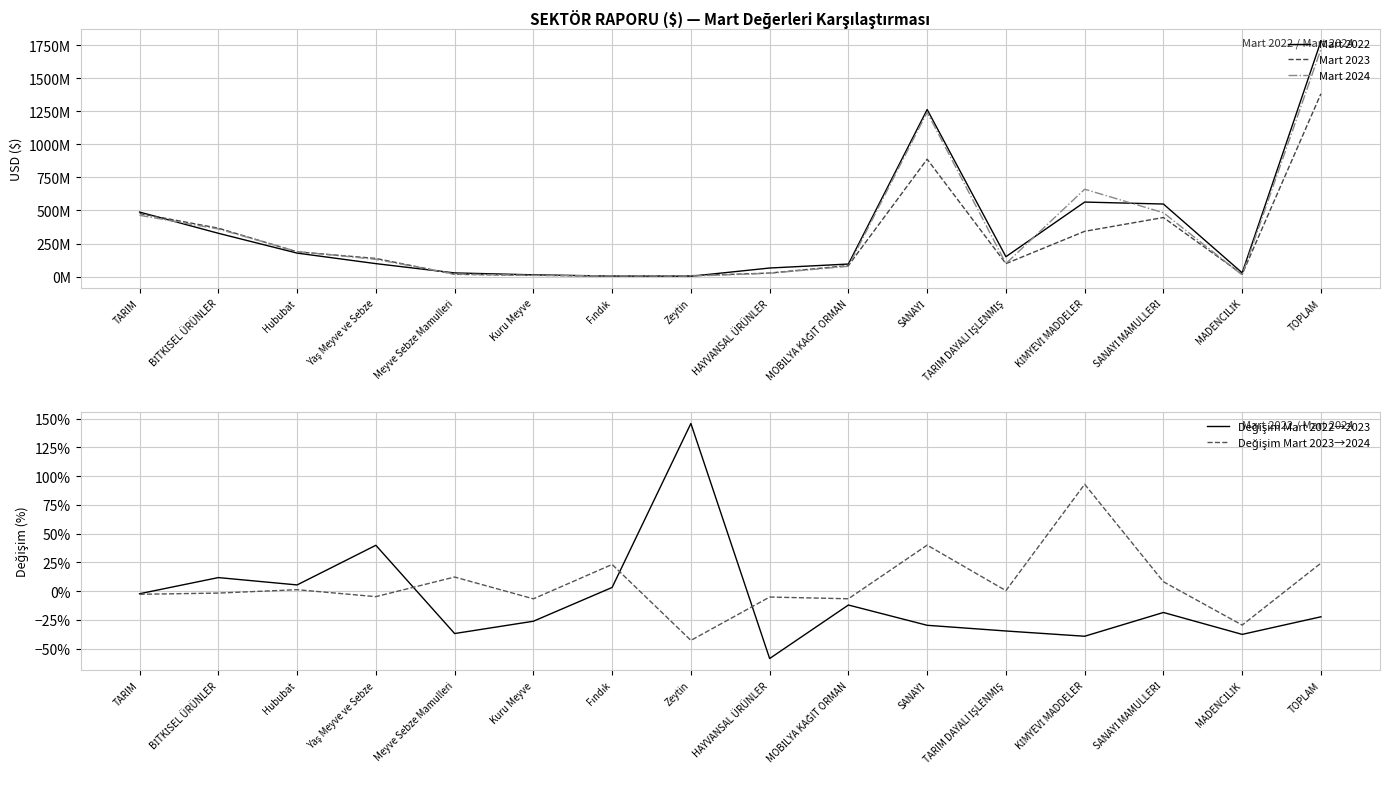

At which category is the sum across all series the highest?

TOPLAM